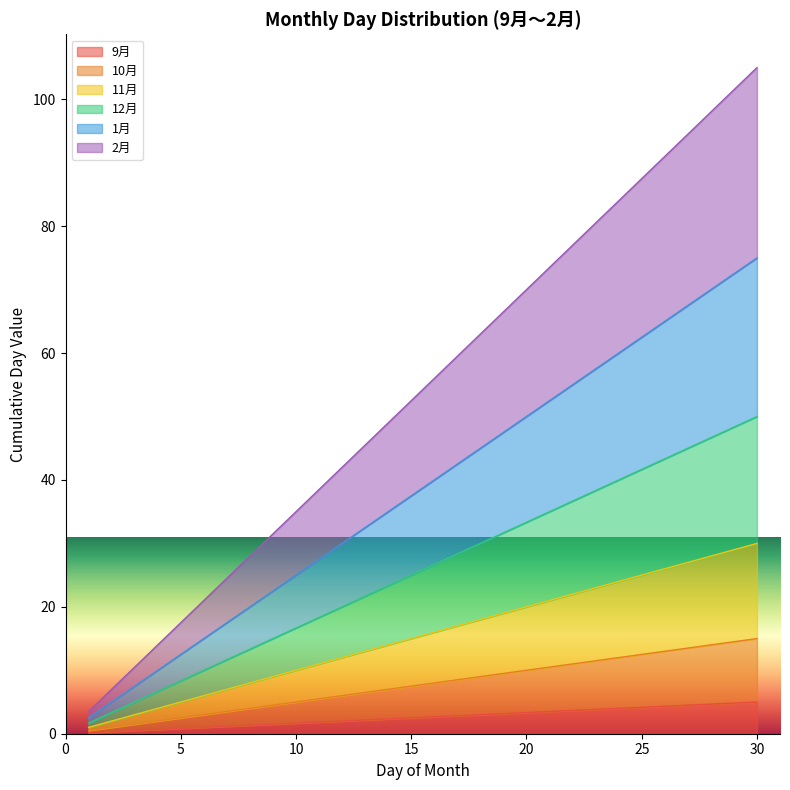

Which category has the lowest value in the 12月 series?

1